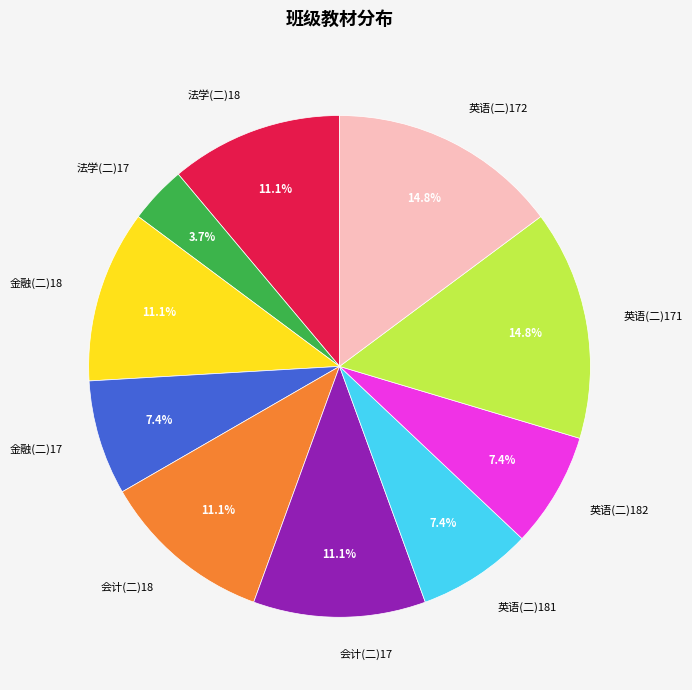

To the nearest percent, what is the difference between the largest and smallest slice percentages?

11%